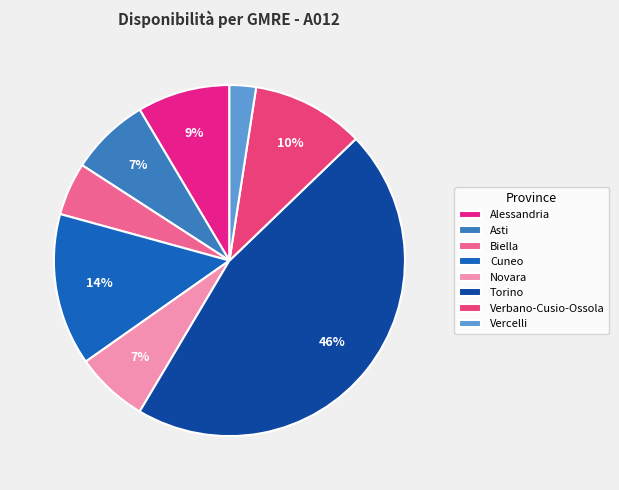

Rank the categories by value from lowest to highest.

Vercelli, Biella, Novara, Asti, Alessandria, Verbano-Cusio-Ossola, Cuneo, Torino